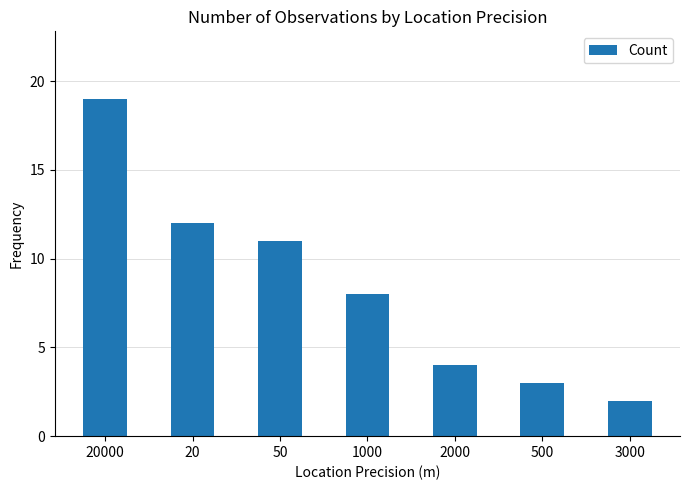

What is the smallest value displayed?

2